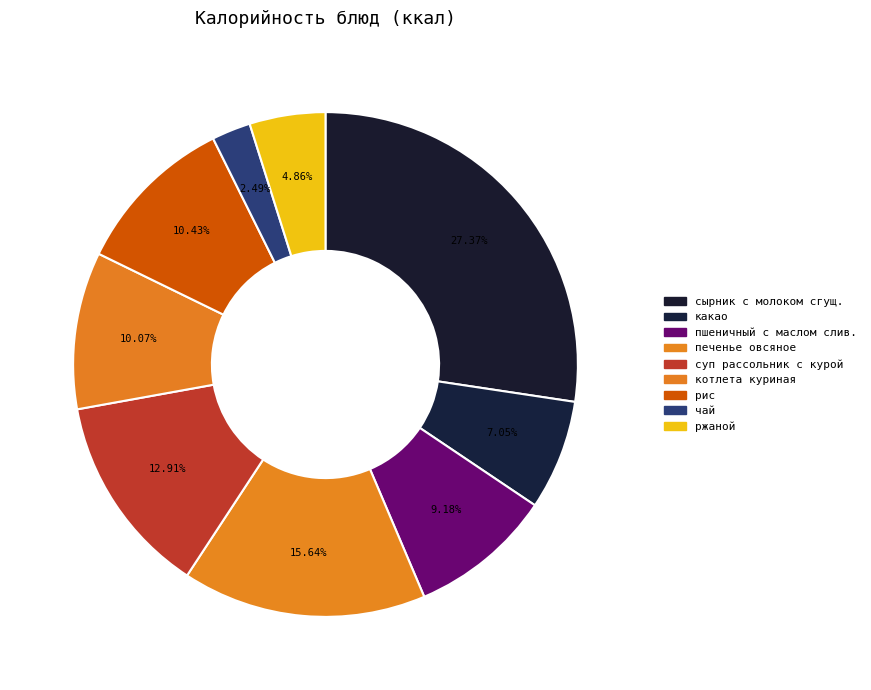

To the nearest percent, what is the difference between the пшеничный с маслом слив. and суп рассольник с курой slice percentages?

4%